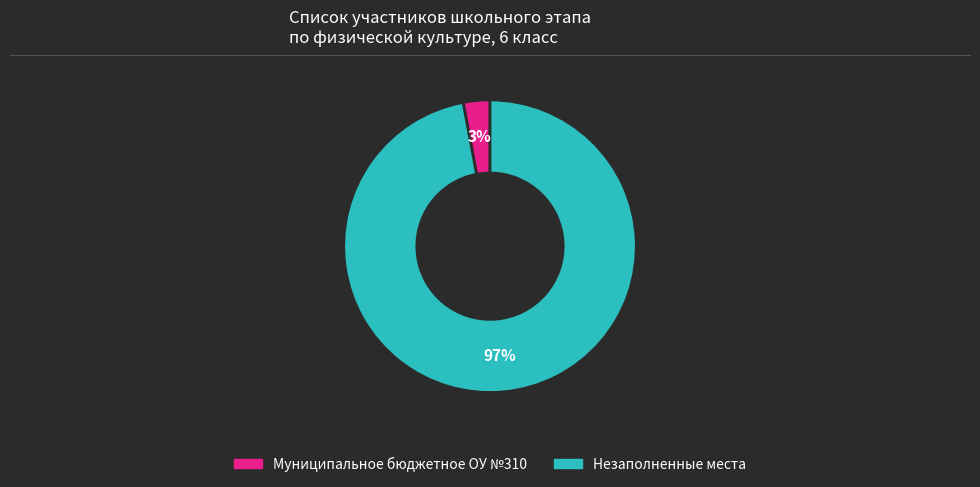

Is there a majority slice in this chart?

Yes